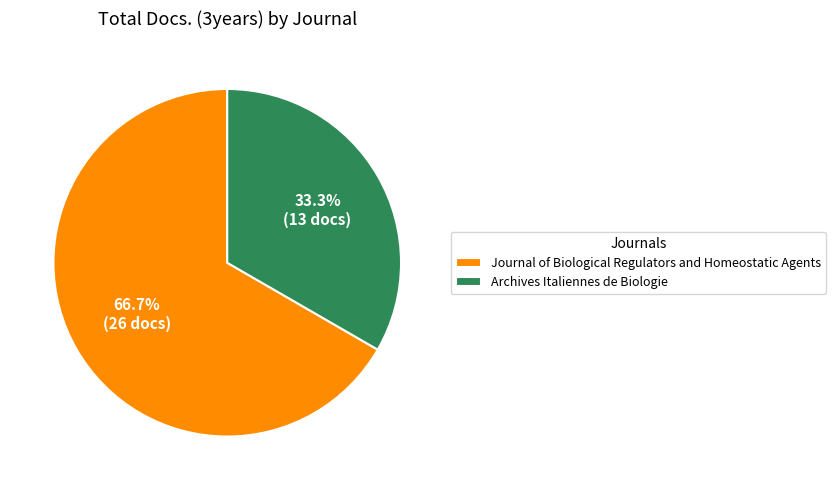

Between Journal of Biological Regulators and Homeostatic Agents and Archives Italiennes de Biologie, which is larger?

Journal of Biological Regulators and Homeostatic Agents